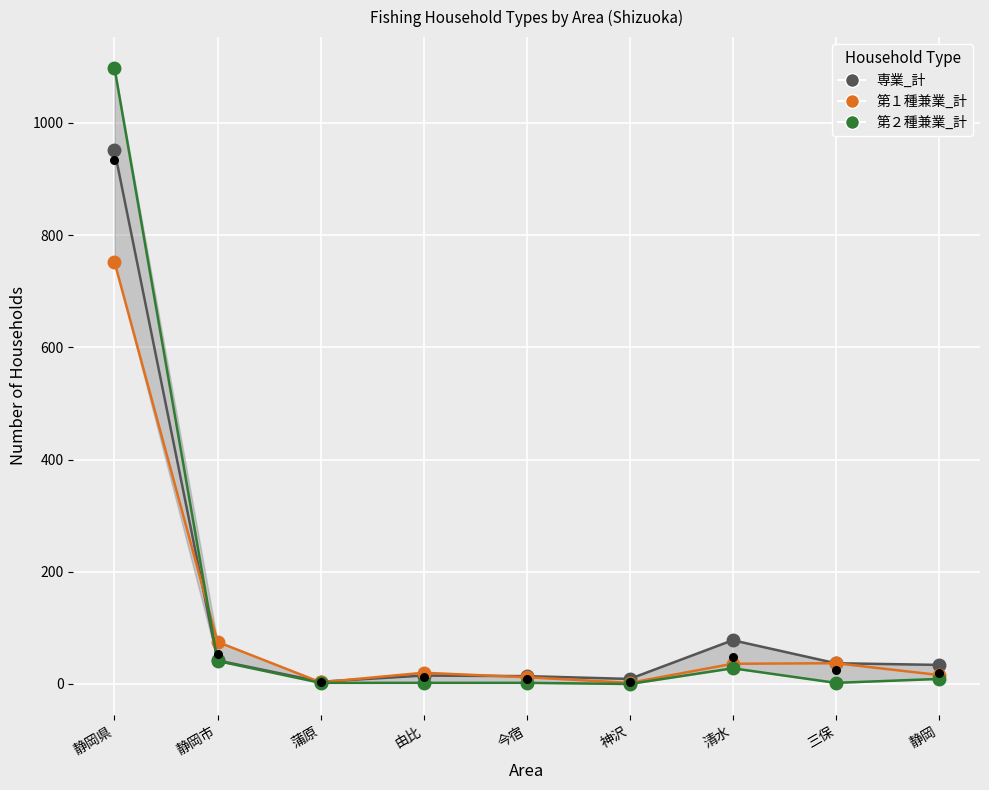

Is the value of 専業_計 at 神沢 greater than the value of 第１種兼業_計 at 今宿?

No